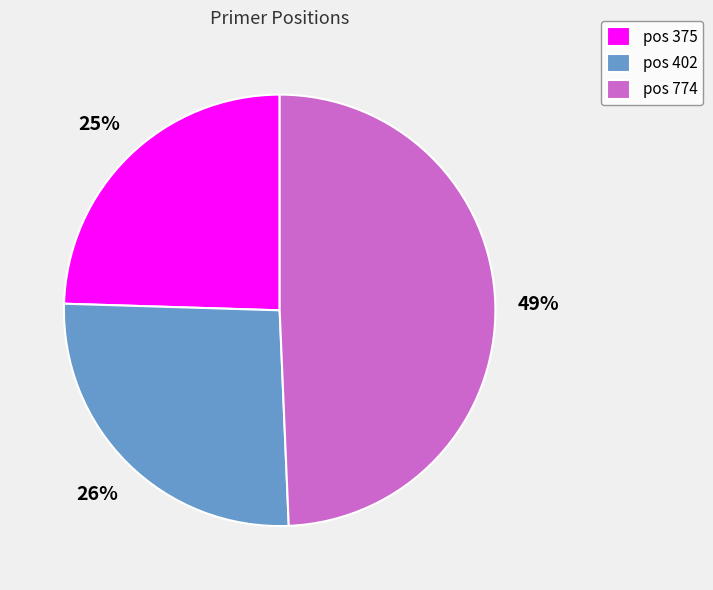

To the nearest percent, what is the average slice percentage?

33%